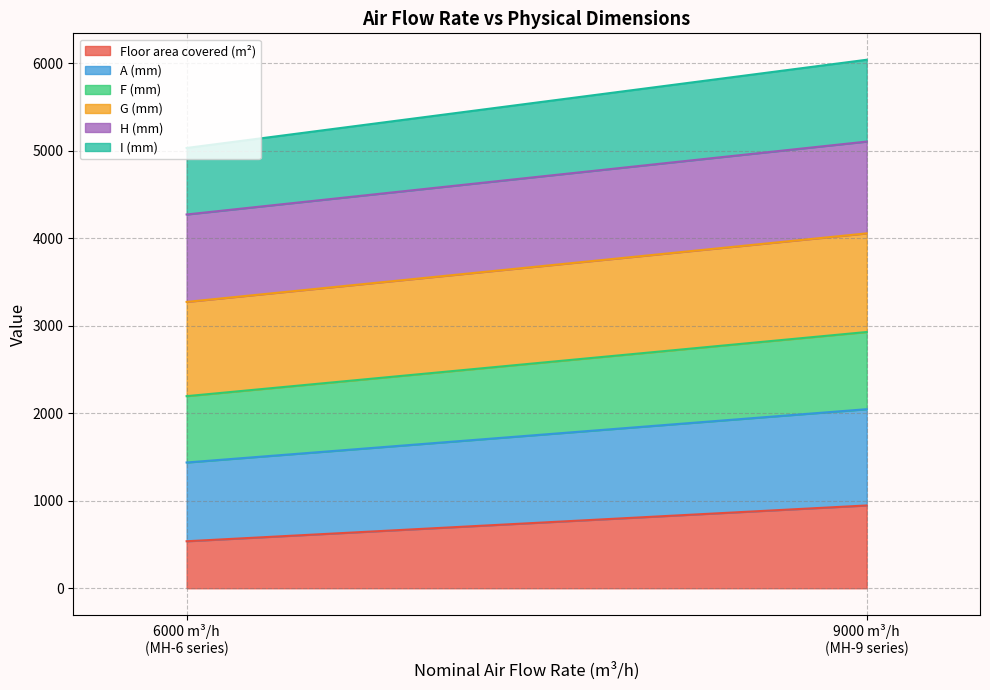

True or false: Floor area covered (m²) has more than 0 points higher than both neighbors.

False